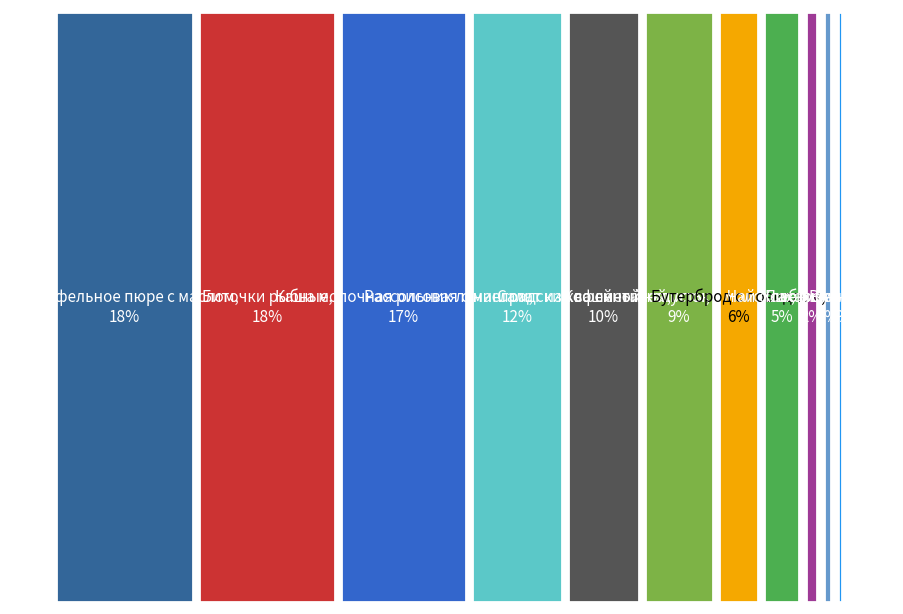

To the nearest percent, what percentage of the pie is Чай с сахаром?

5%